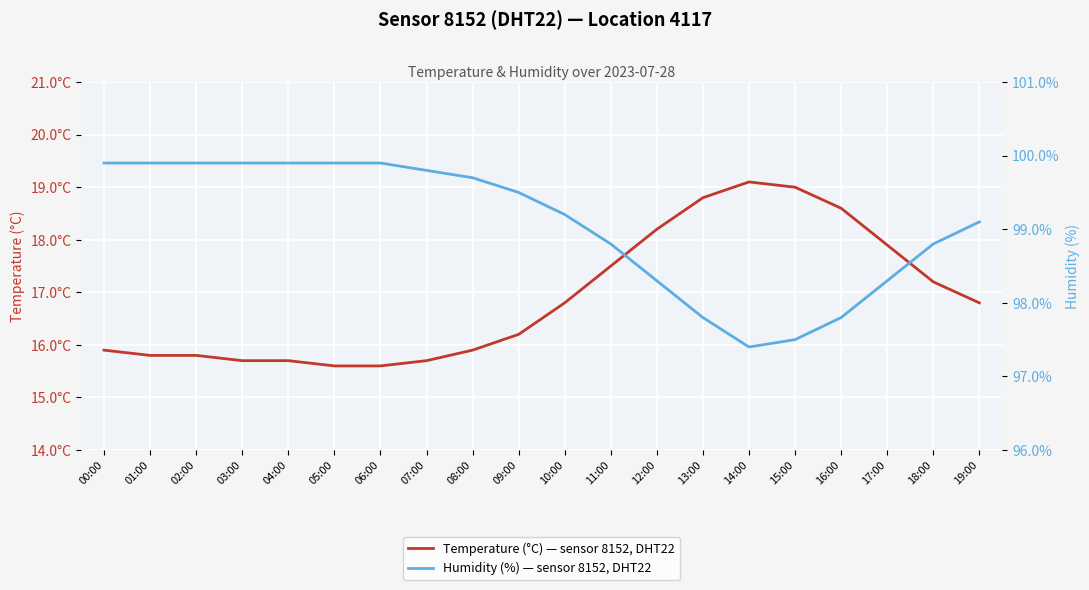

How many values in the Humidity (%) — sensor 8152, DHT22 series exceed 99?

12